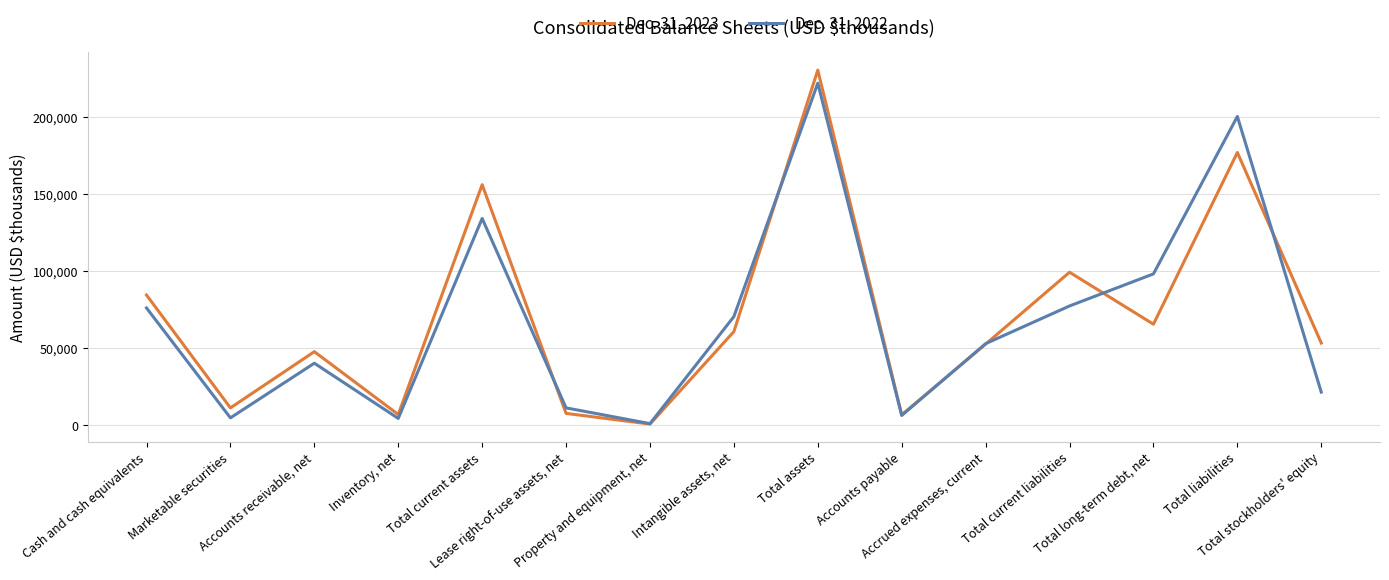

At which label does Dec. 31, 2023 reach its peak?

Total assets